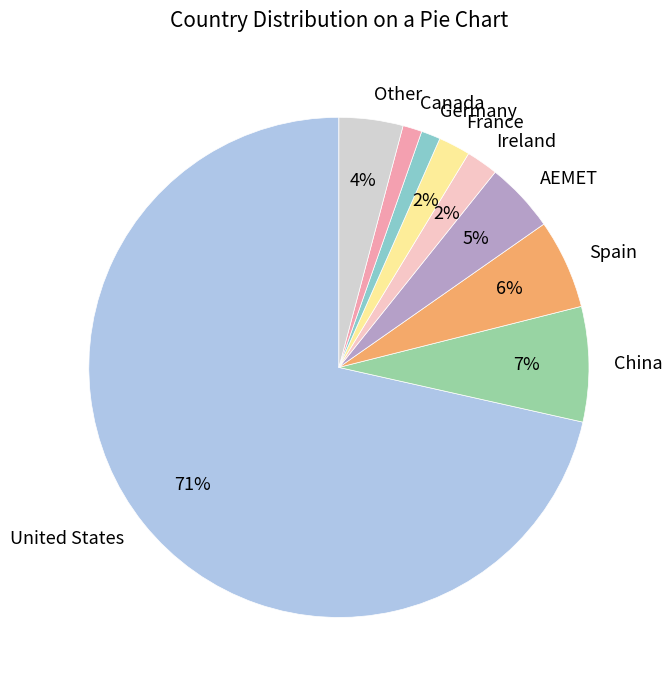

To the nearest percent, what percentage of the pie is Ireland?

2%